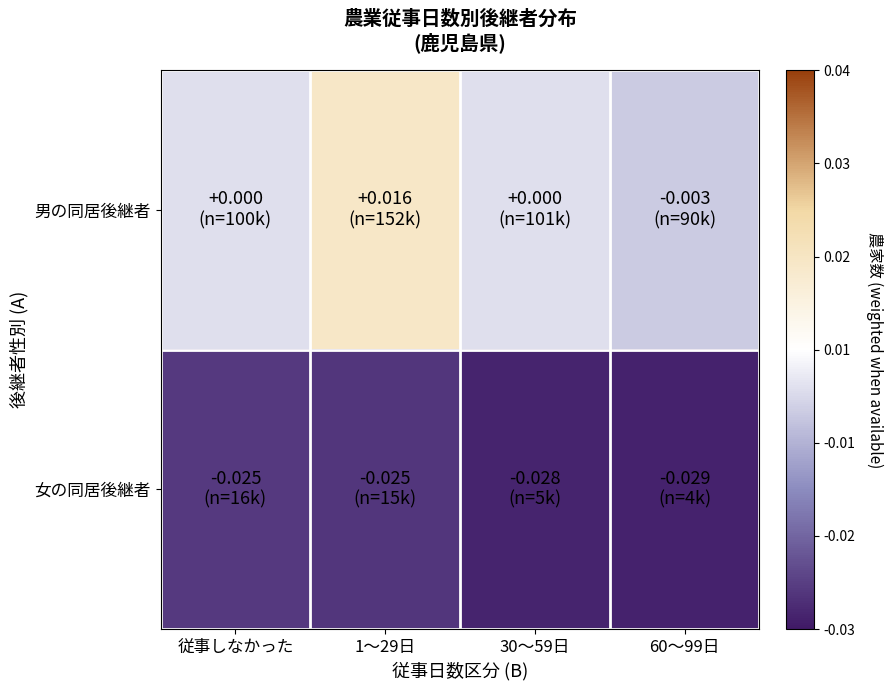

Which series has the largest range (max minus min)?

男の同居後継者